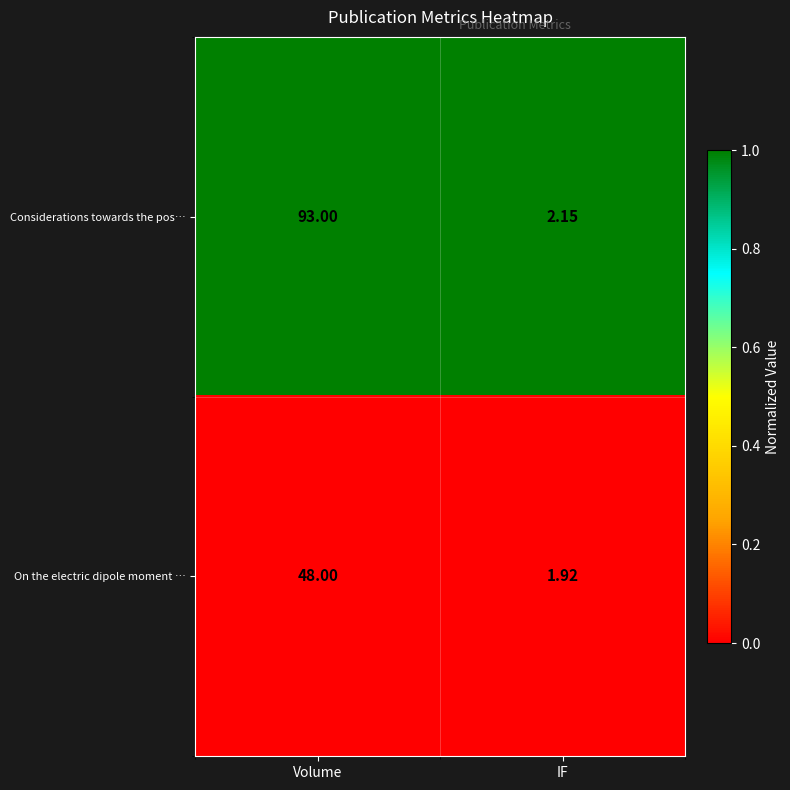

What is the total value across all series at Volume?

141.0